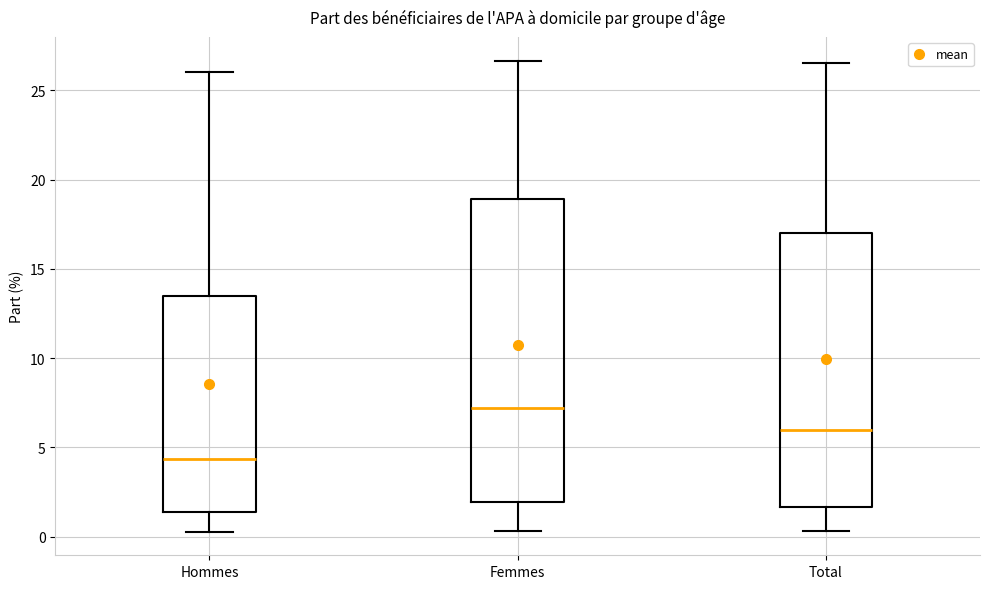

Reading left to right, transcribe this box plot: for each box, give where its median line is, the range the box spans, and where its two whiskers end, as read against the y-axis. The values are not printed on the chart, so give them approximately, as read against the axis.

Hommes: median 4.5, box 1.5 to 13.5, whiskers 0.5 to 26.0
Femmes: median 7.0, box 2.0 to 19.0, whiskers 0.5 to 26.5
Total: median 6.0, box 1.5 to 17.0, whiskers 0.5 to 26.5